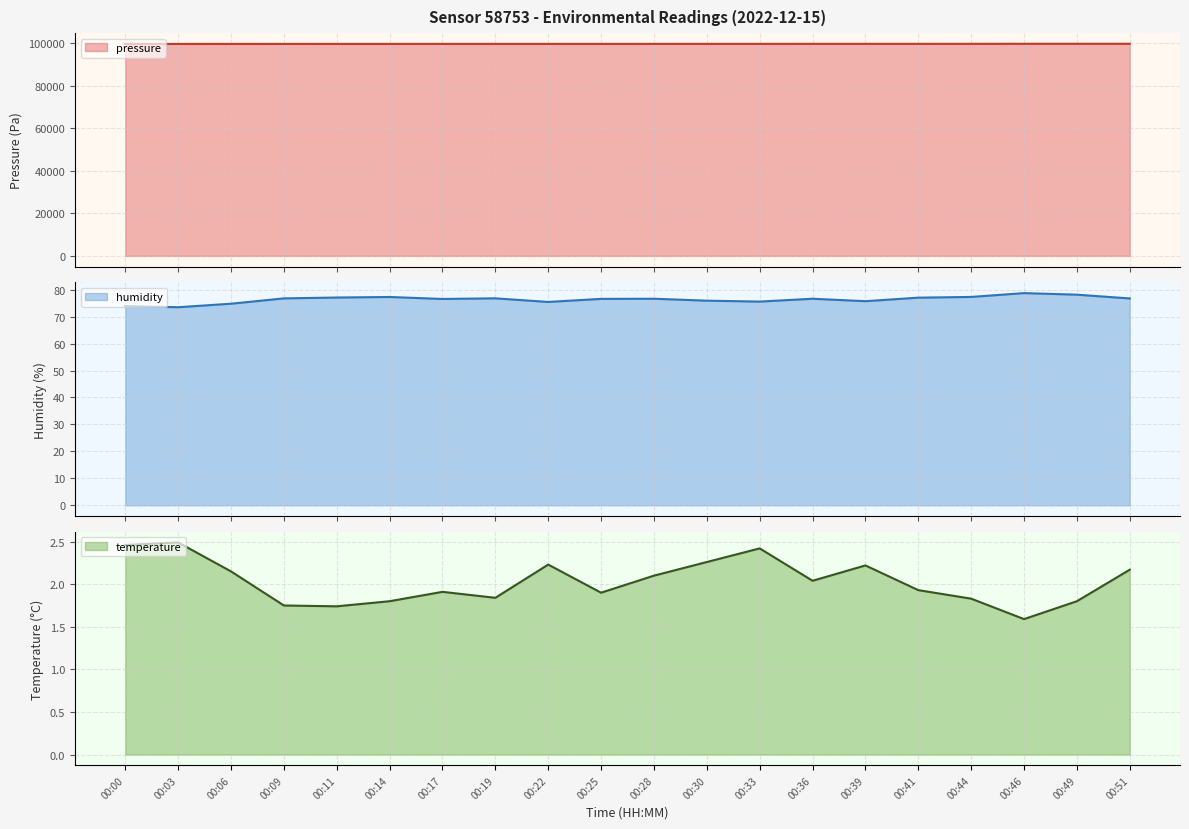

What is the approximate value of pressure at 00:25?

99594.5